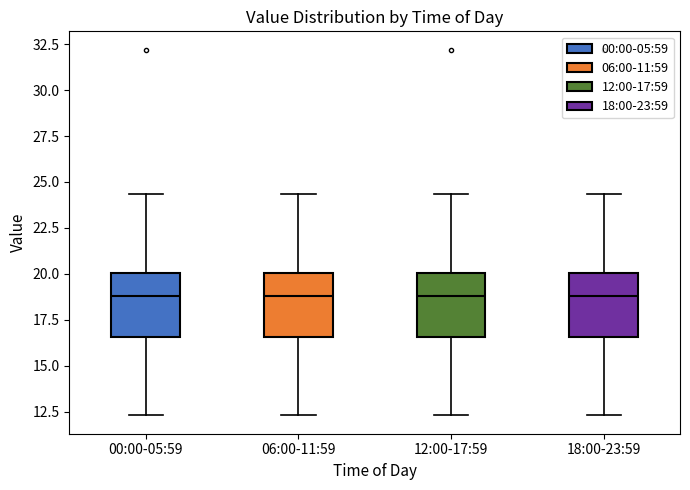

Where does the lower whisker of the box for 00:00-05:59 end on the y-axis? The values are not printed on the chart, so give them approximately, as read against the axis.

12.5